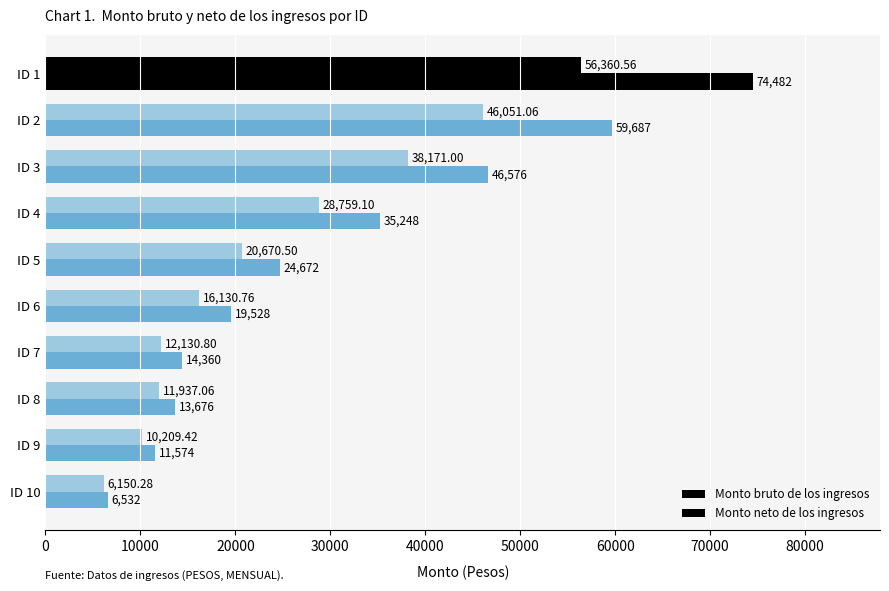

What is the average value of the Monto neto de los ingresos series?

24657.1